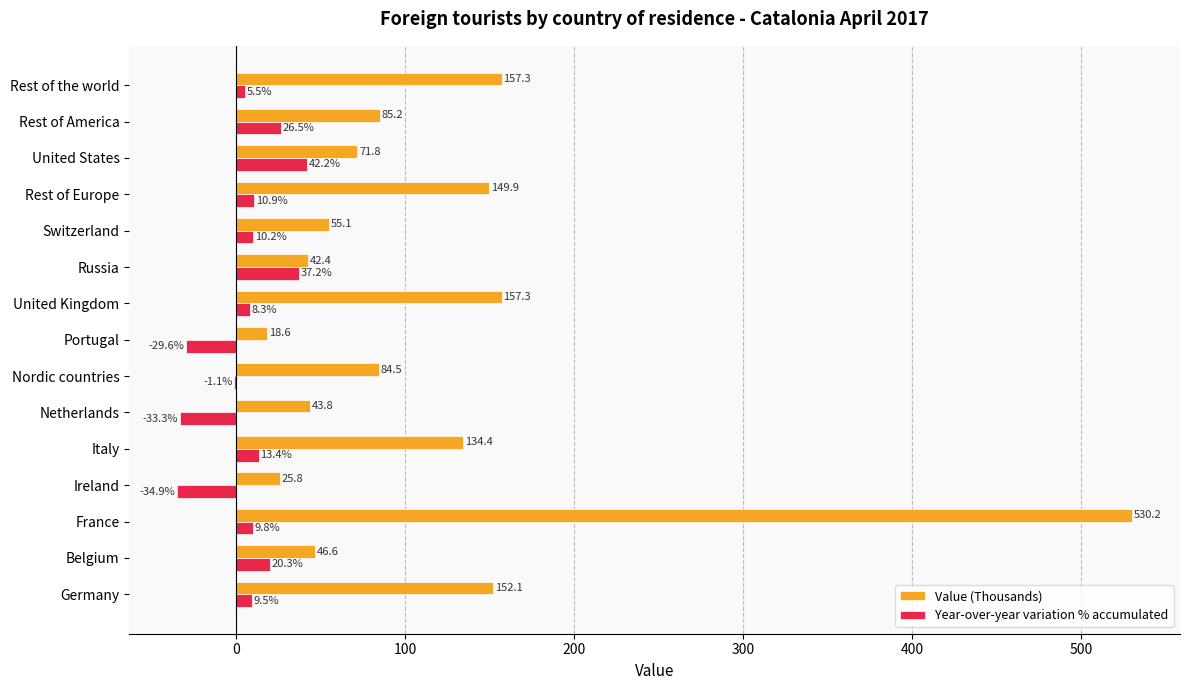

Is it true that Value (Thousands) equals 25.8 at Ireland?

True